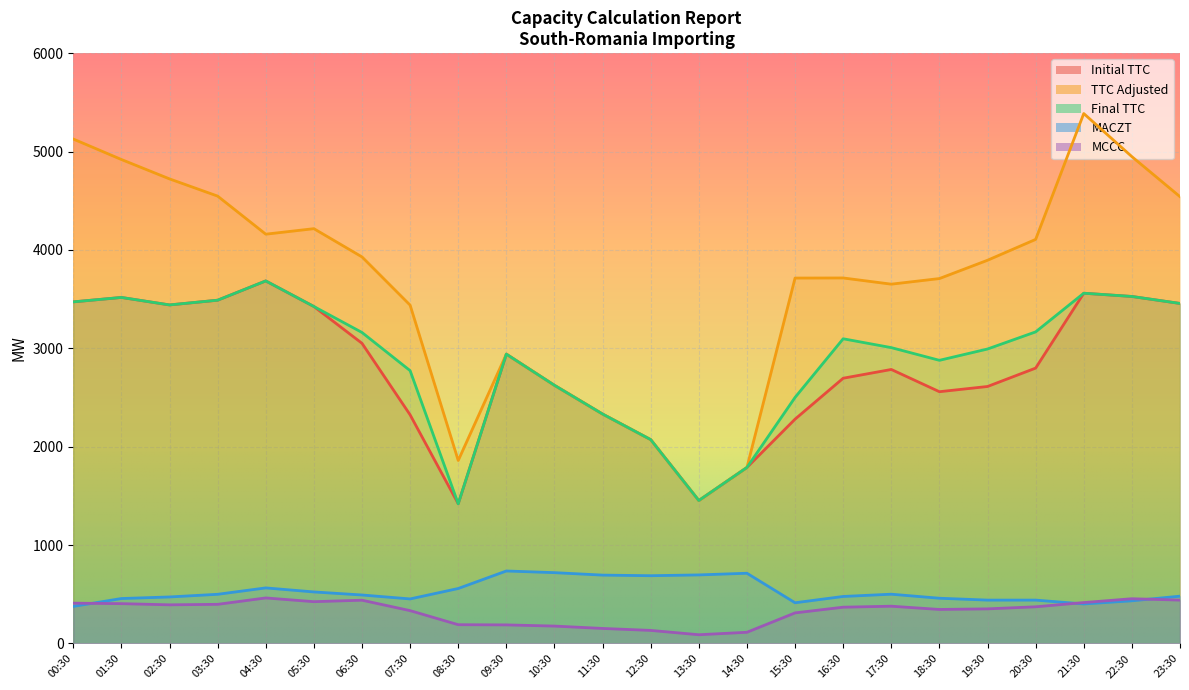

True or false: MACZT and Initial TTC cross at least once.

False